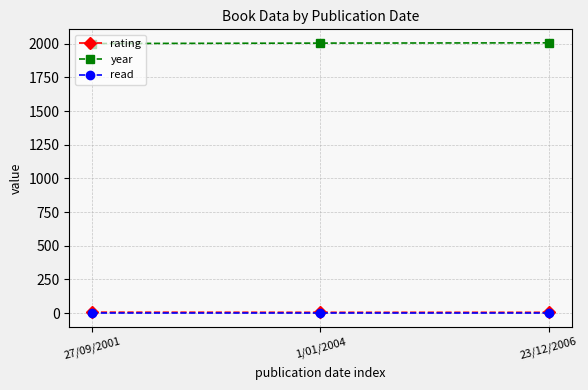

What is the lowest value of the read series?

1